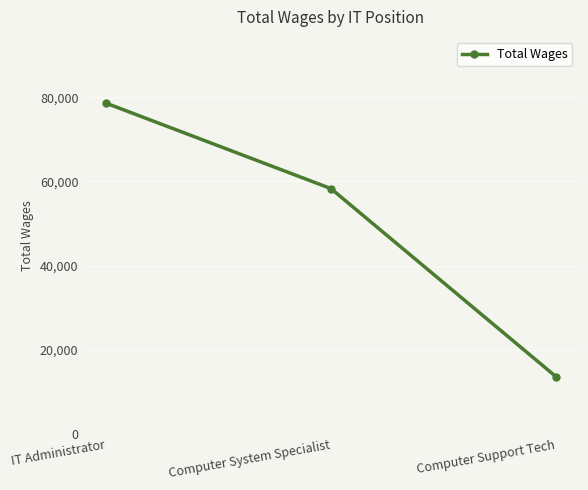

How many values are below 58290?

1